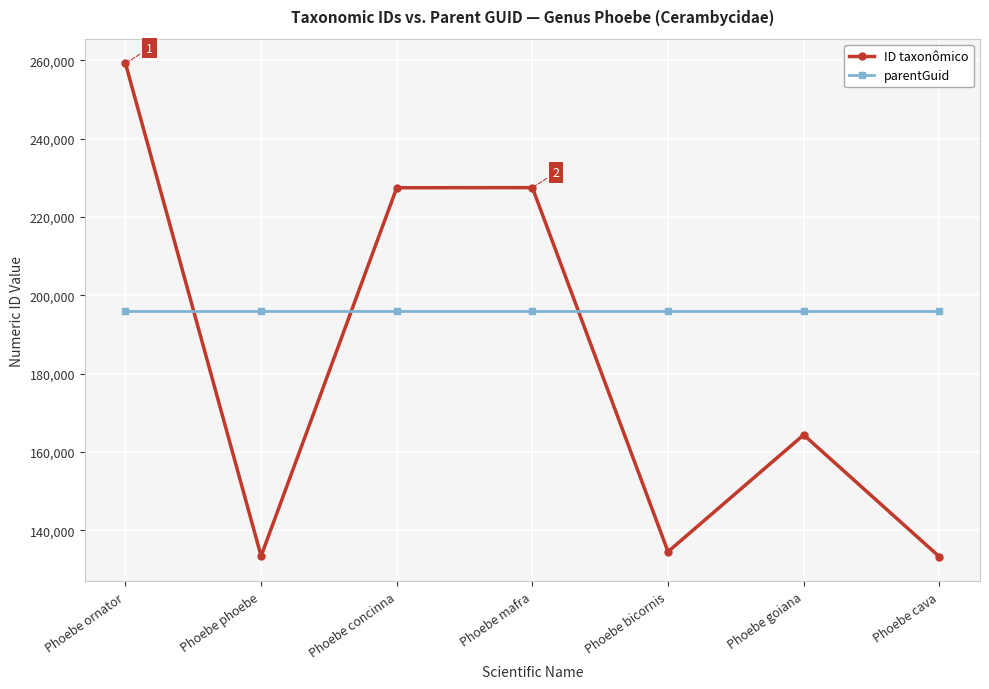

Rank the series at Phoebe mafra from lowest to highest value.

parentGuid, ID taxonômico